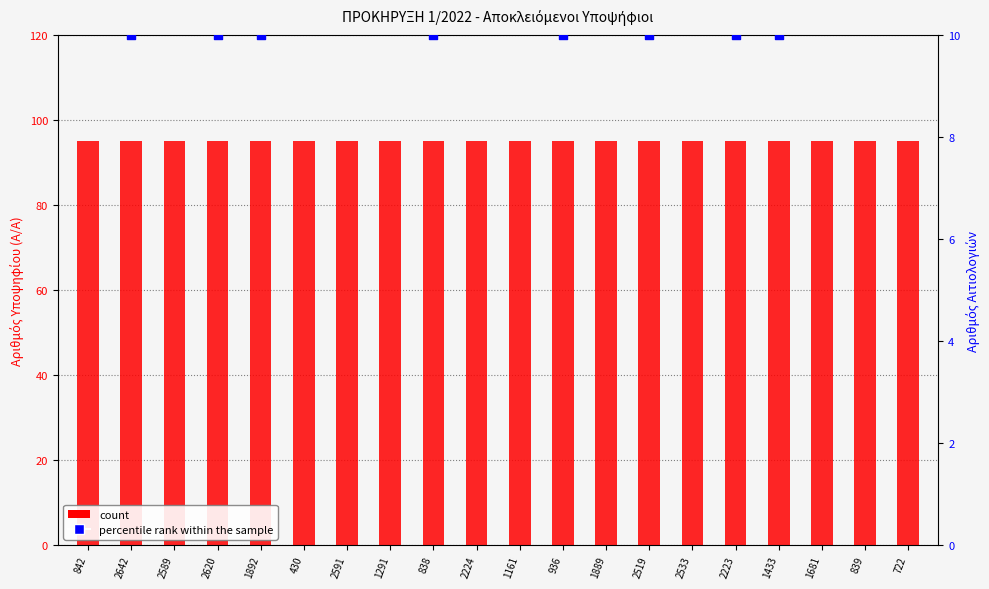

Which series contains the lowest Y value?

percentile rank within the sample